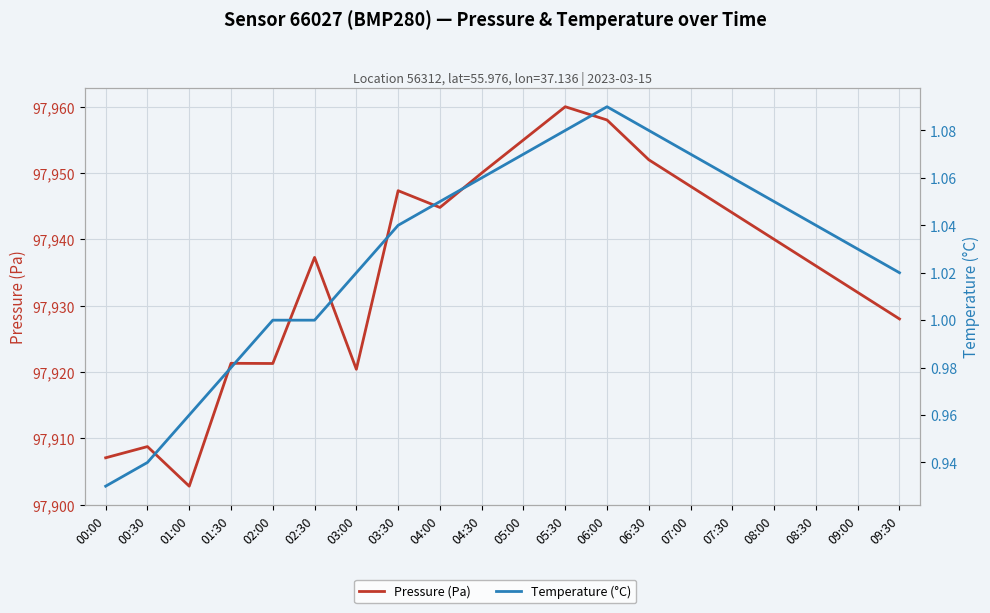

Which has a higher value, 00:30 or 03:30?

03:30